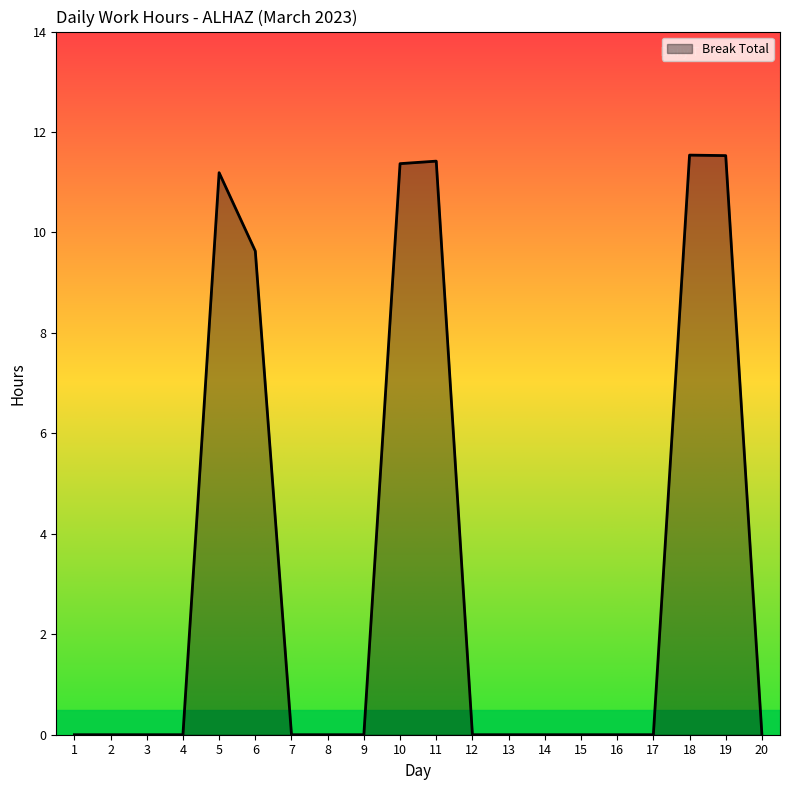

Where is the data nearest to the value 5?

6